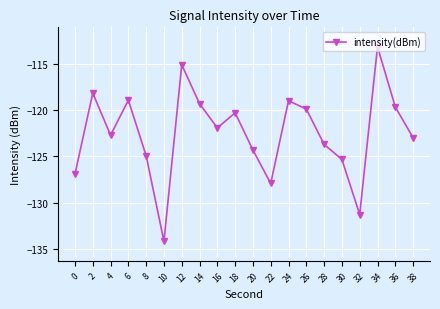

What is the average value?

-122.5